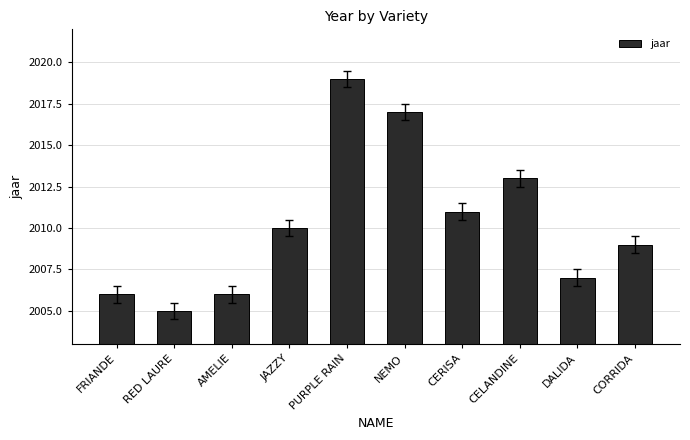

Reading left to right, what are all the values shown in this chart?

2006	2005	2006	2010	2019	2017	2011	2013	2007	2009